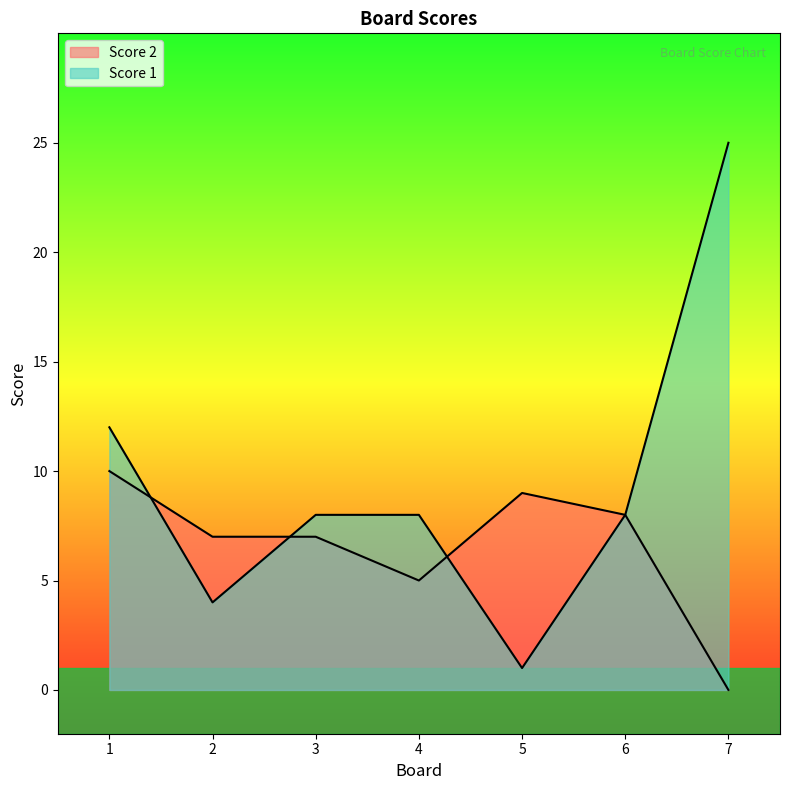

At how many categories does at least one series exceed 12?

1